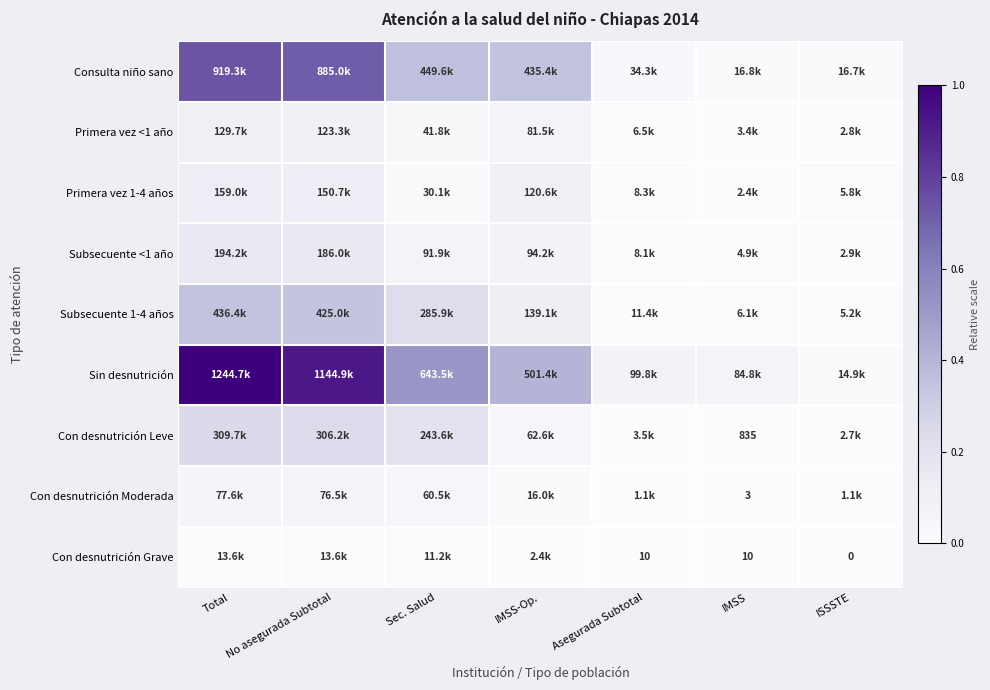

List the series in order of their peak value, lowest first.

Con desnutrición Grave, Con desnutrición Moderada, Primera vez <1 año, Primera vez 1-4 años, Subsecuente <1 año, Con desnutrición Leve, Subsecuente 1-4 años, Consulta niño sano, Sin desnutrición